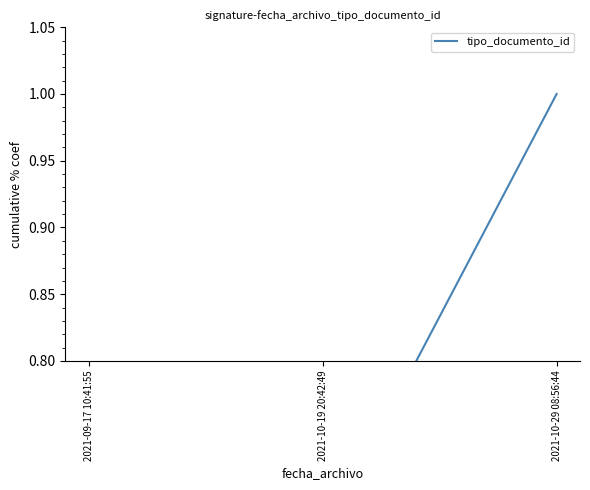

How many data points does each series have?

3